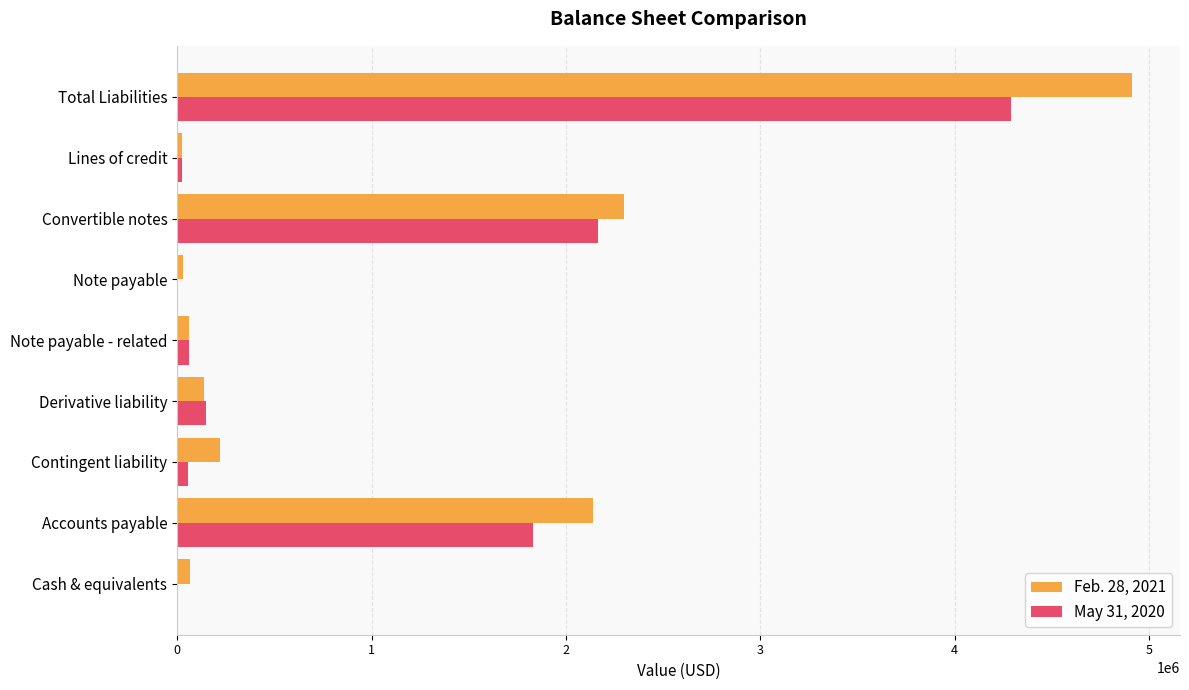

Which series has the largest total across all categories?

Feb. 28, 2021